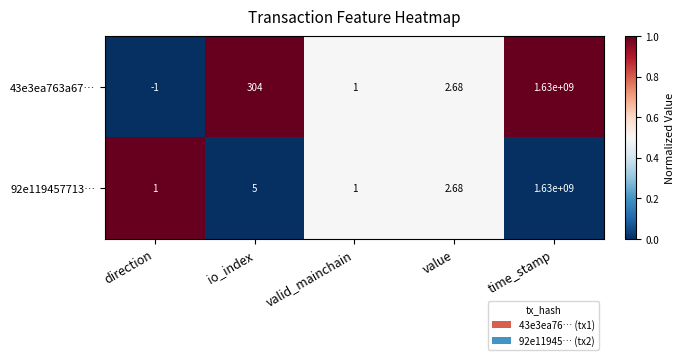

What is the maximum value shown in the chart?

1630000000.0